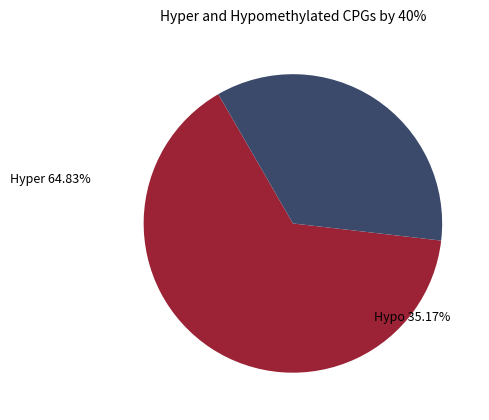

Does any single category account for the majority?

Yes